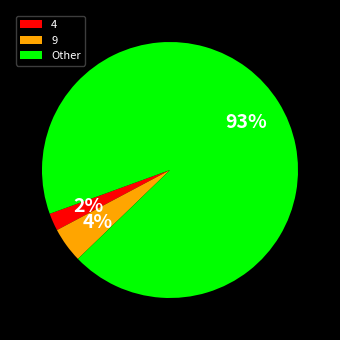

Which slice represents more than half of the pie?

Other